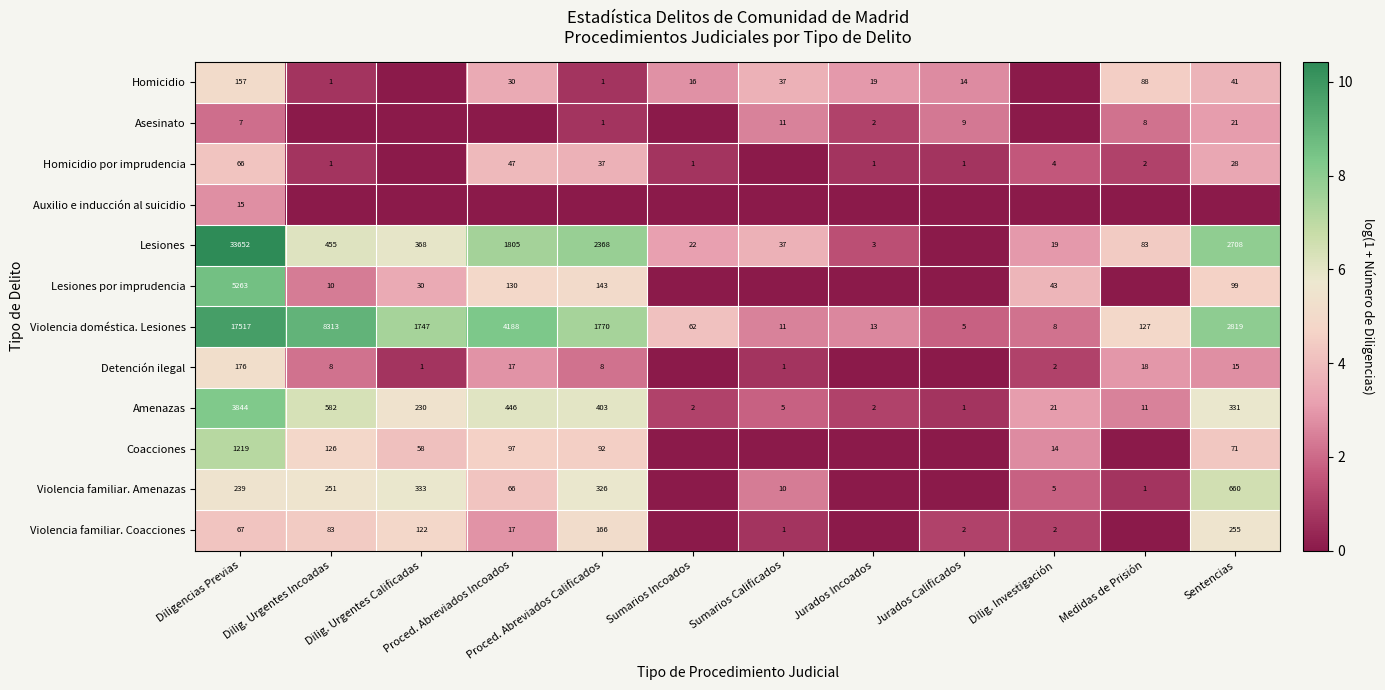

At which label is Violencia doméstica. Lesiones closest to 8761?

Dilig. Urgentes Incoadas